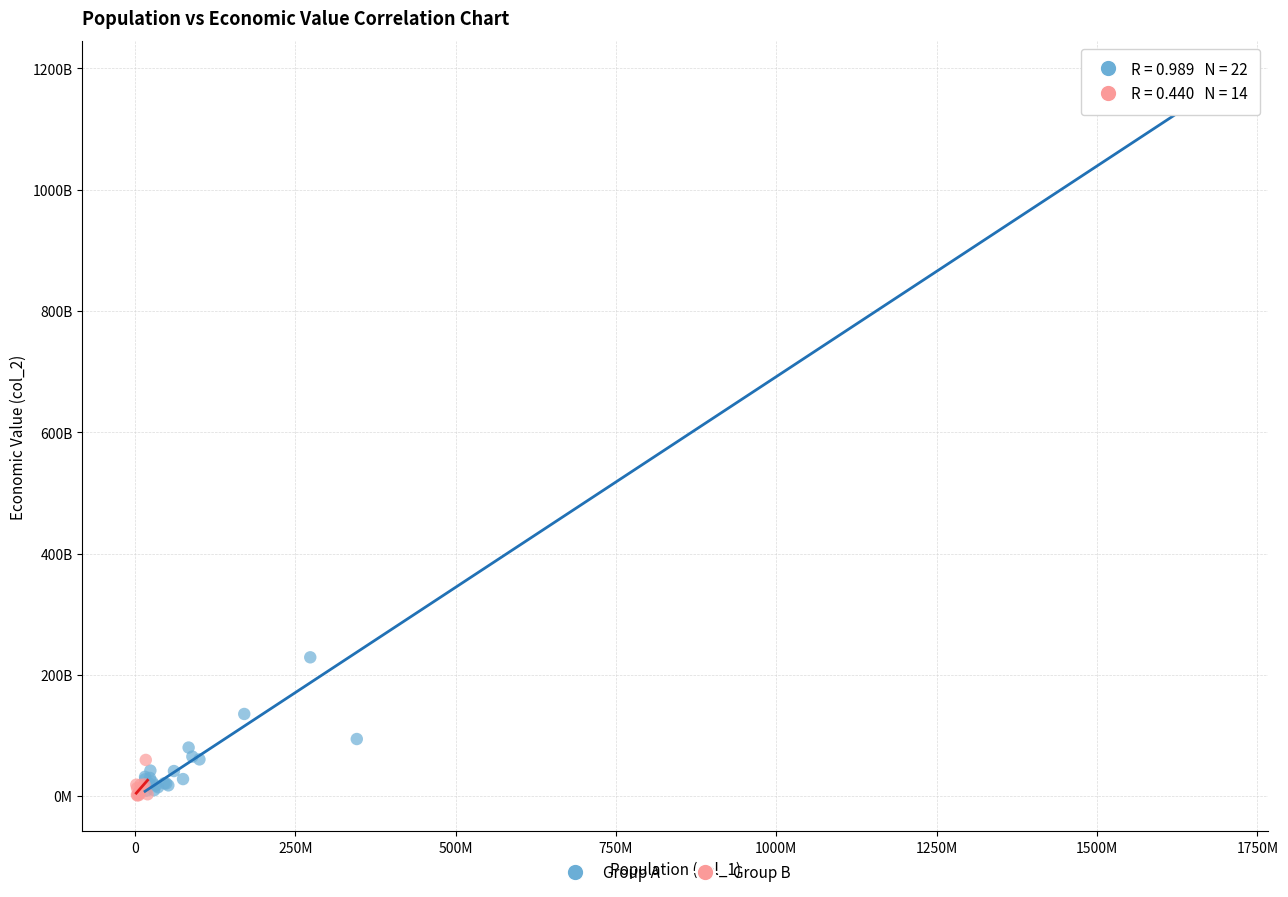

Which series has the largest Y range (max minus min)?

Group A